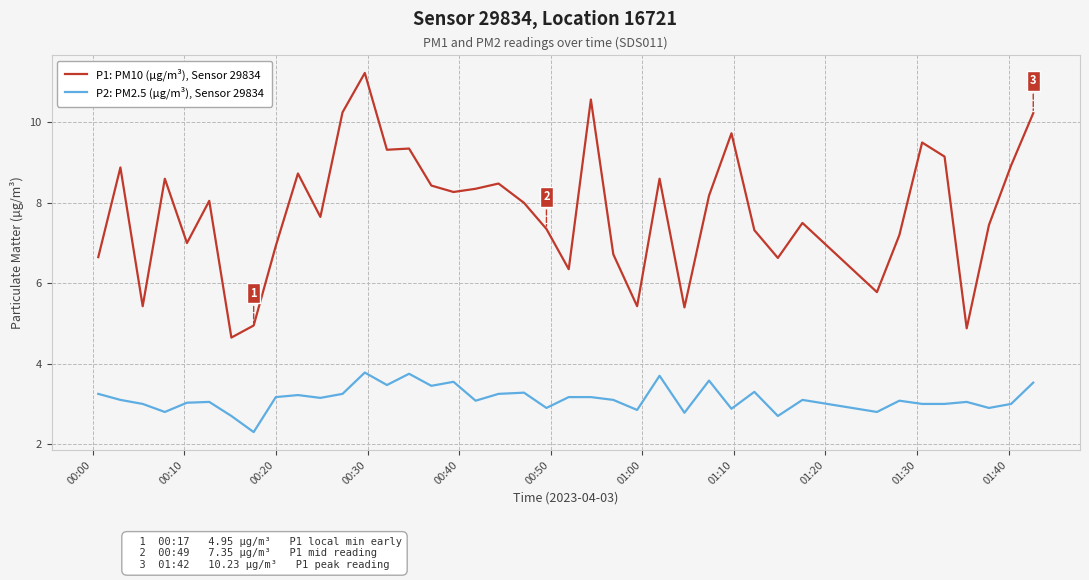

What are all the series names shown in the legend?

P1: PM10 (µg/m³), Sensor 29834, P2: PM2.5 (µg/m³), Sensor 29834